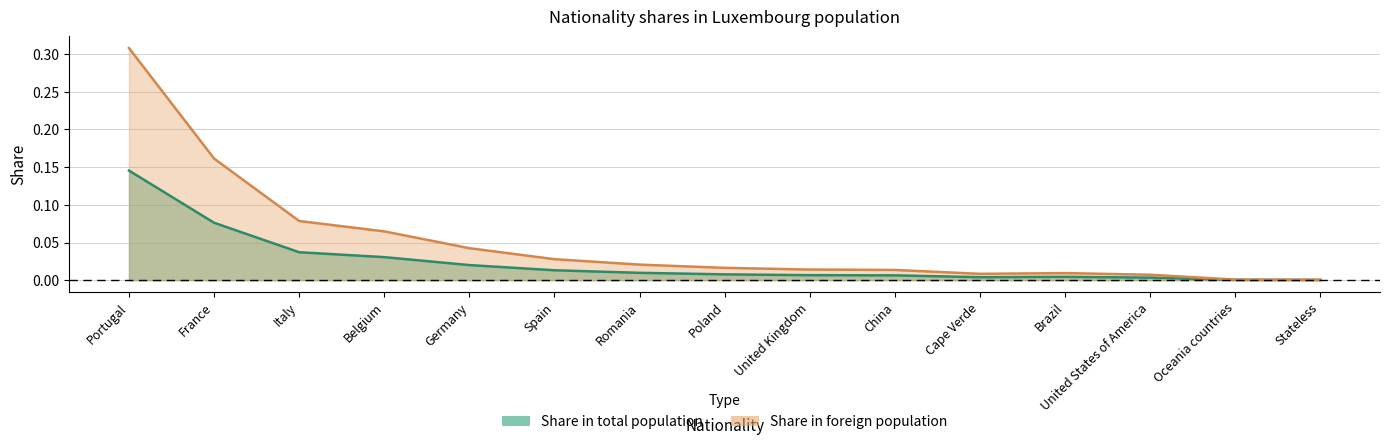

What position from the left is China?

10